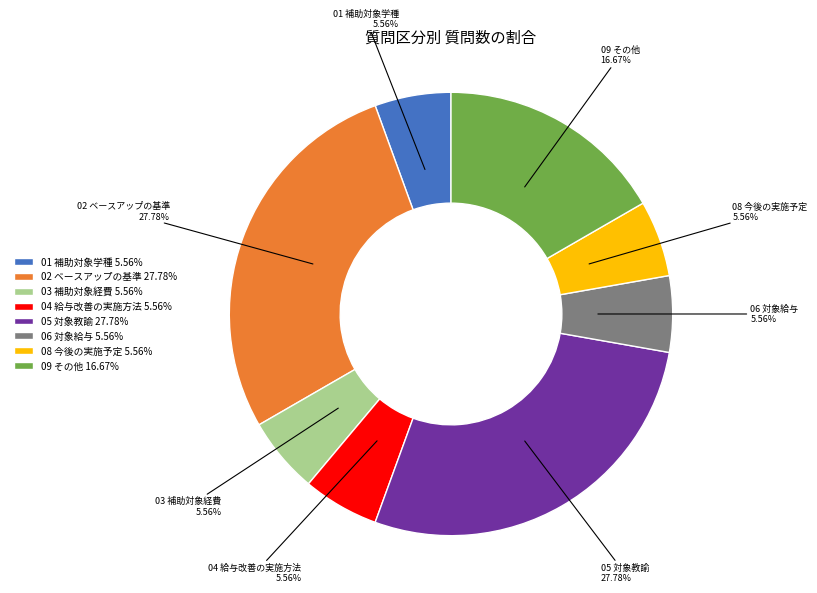

Is 02 ベースアップの基準 the majority of the pie?

No